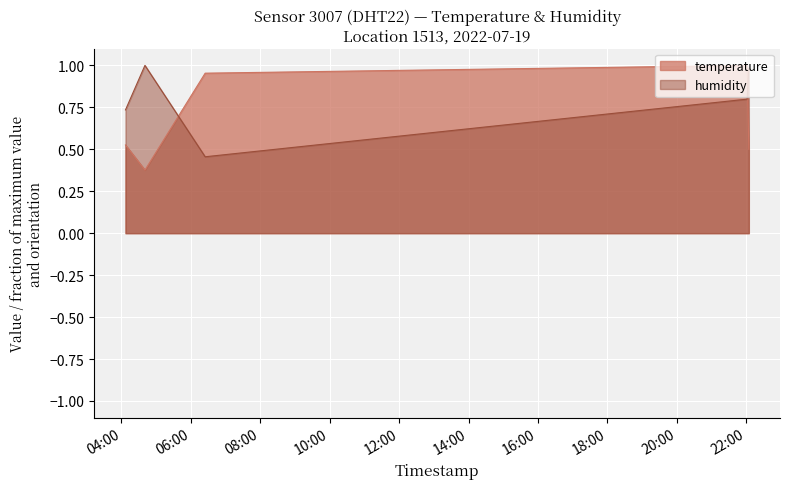

What is the greatest value displayed?

1.0